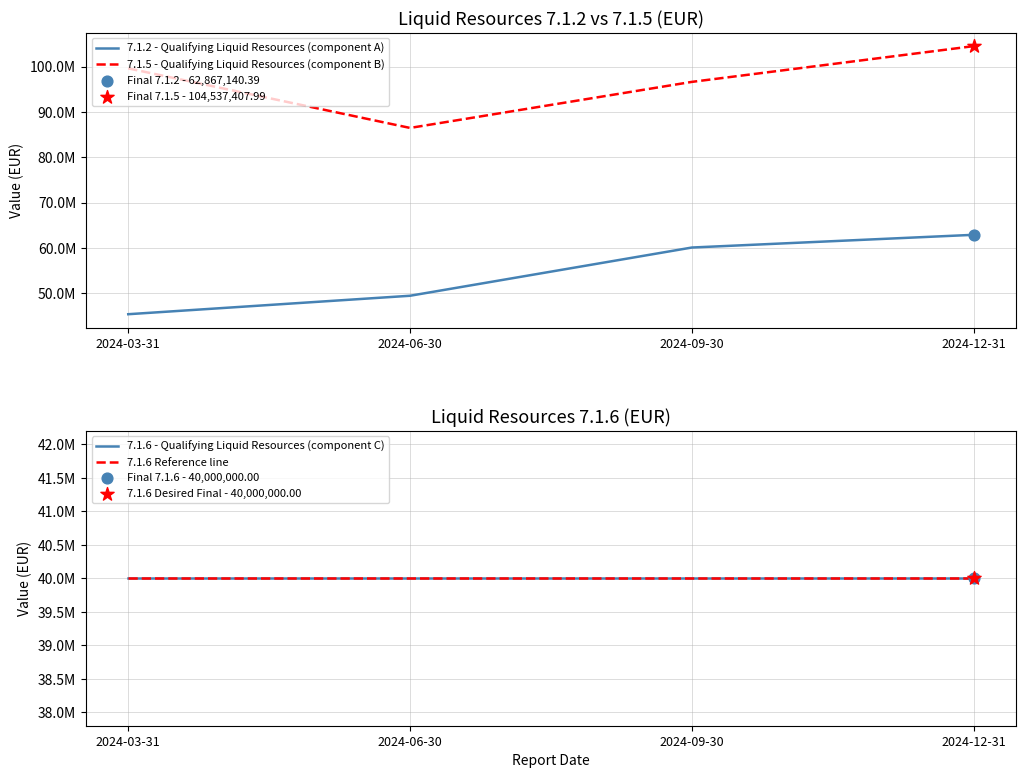

Which series has the widest spread of Y values?

7.1.5 - Qualifying Liquid Resources (component B)